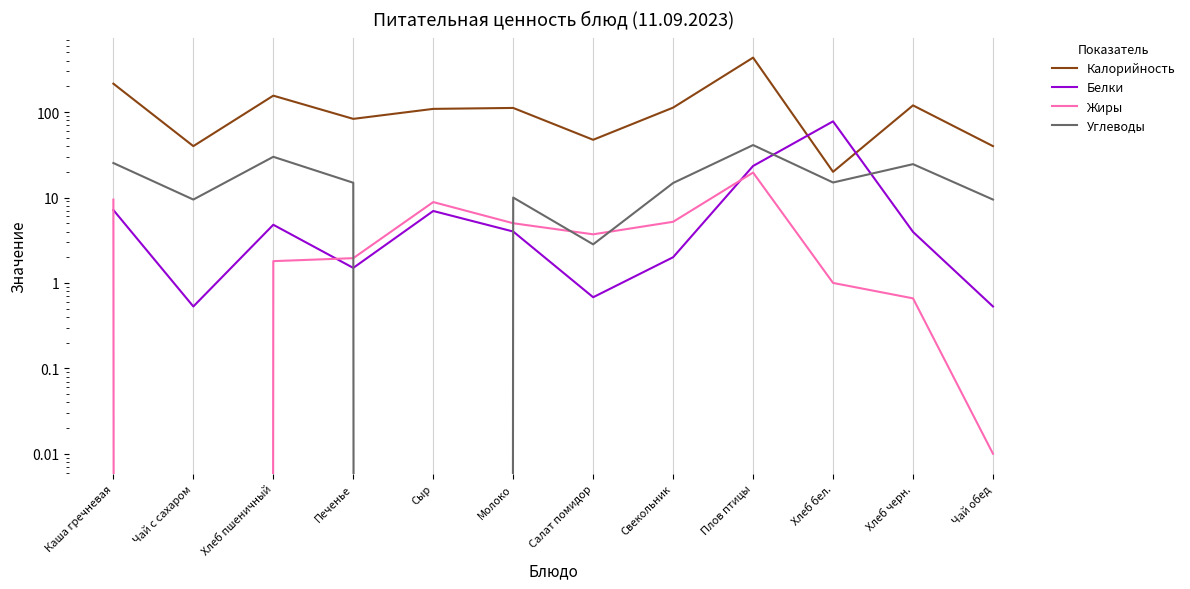

What is the label of the 12th point from the right?

Каша гречневая